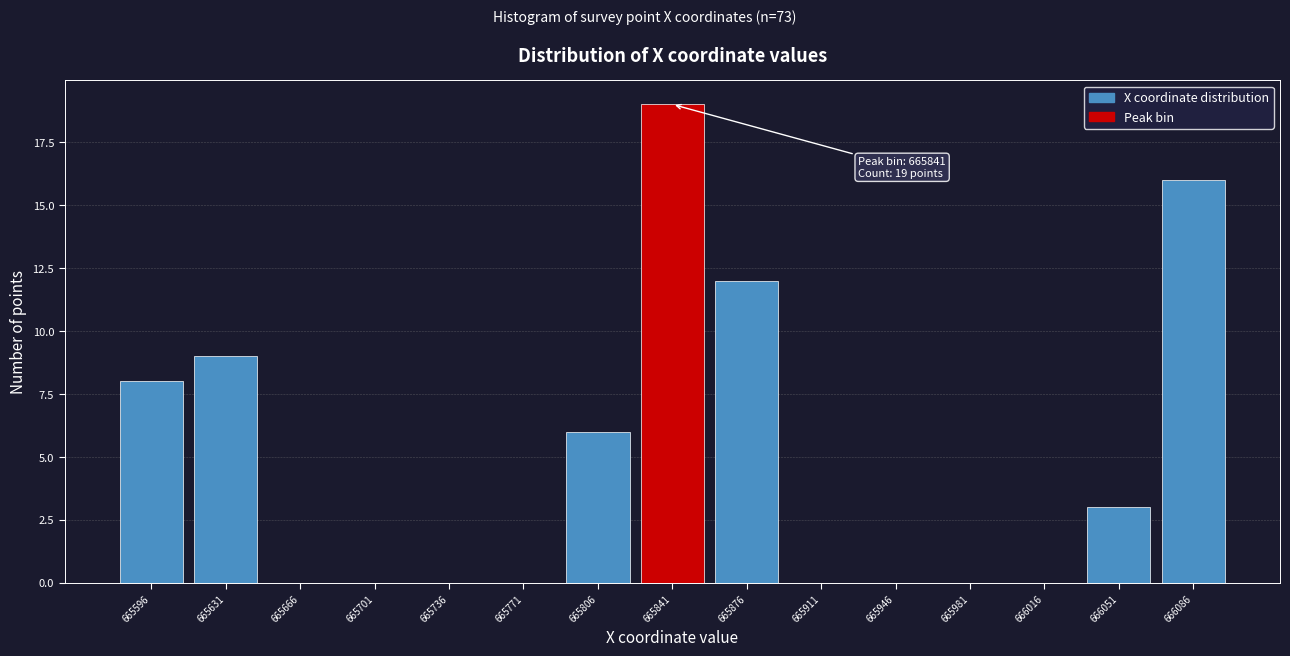

Reading left to right, extract all data points from this chart.

665596=8	665631=9	665666=0	665701=0	665736=0	665771=0	665806=6	665841=19	665876=12	665911=0	665946=0	665981=0	666016=0	666051=3	666086=16